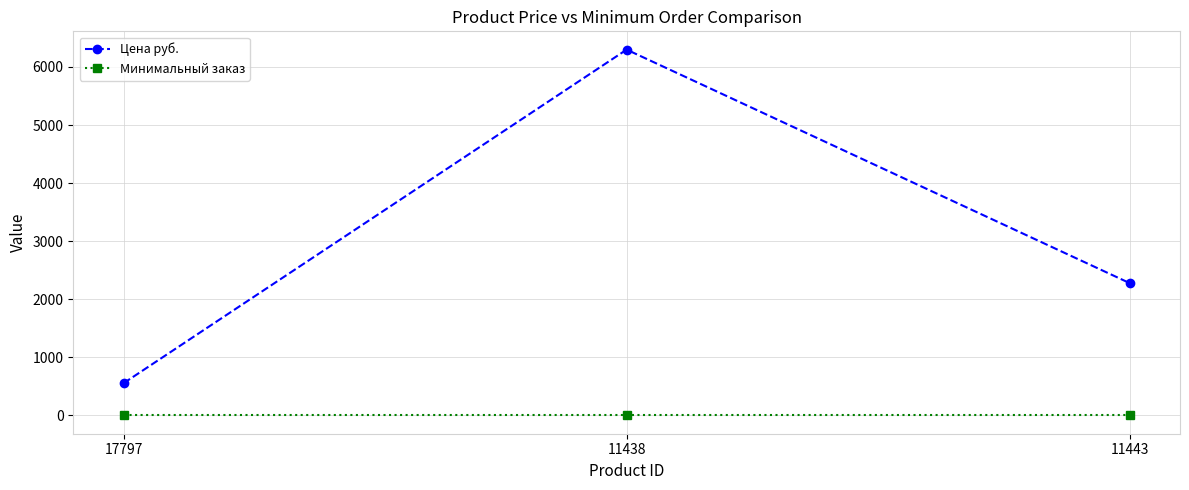

What position from the right is 17797?

3